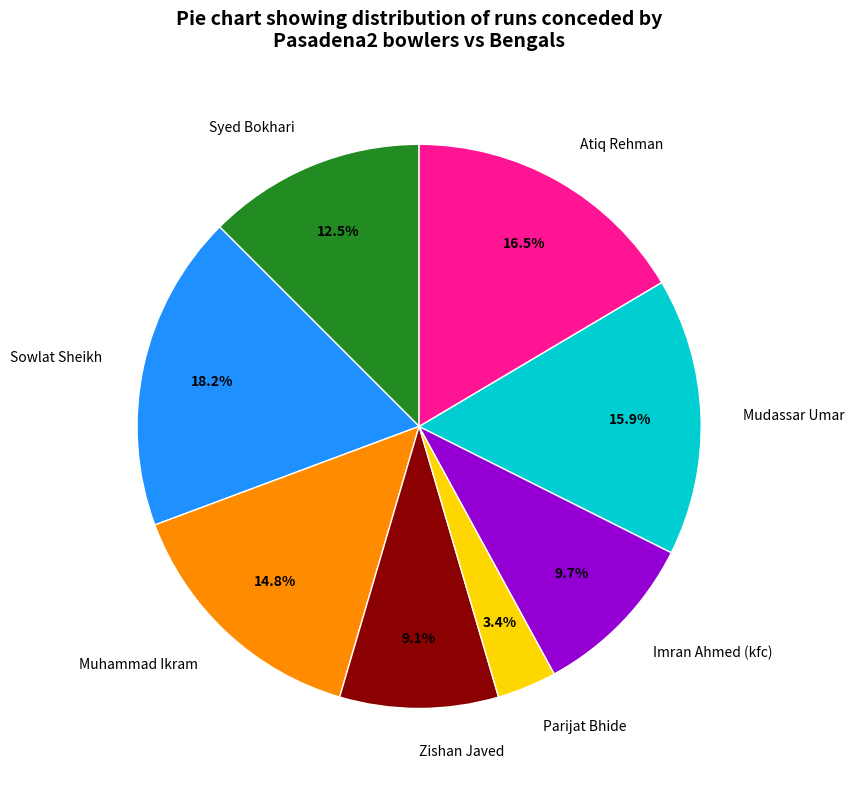

Which slice is the largest?

Sowlat Sheikh